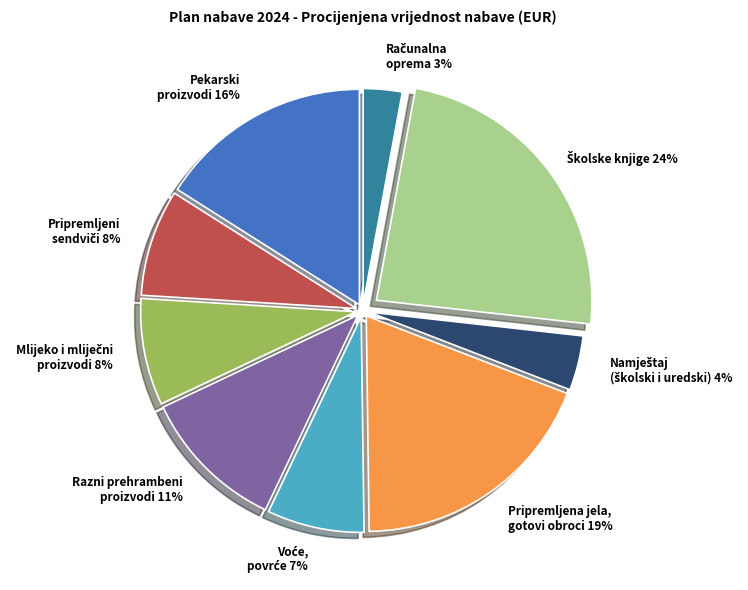

To the nearest percent, what is the difference between the largest and smallest slice percentages?

21%